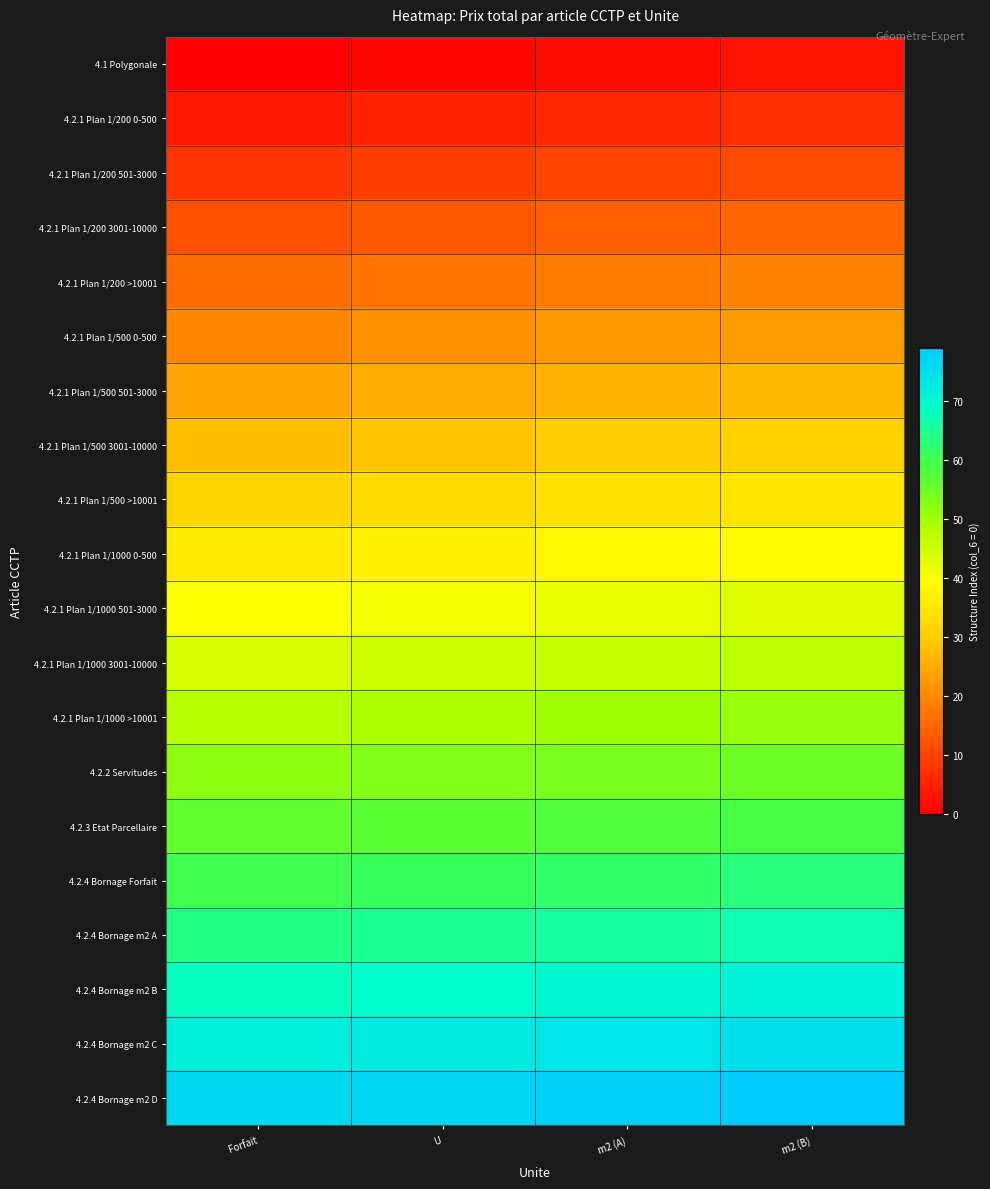

Reading left to right, extract all data points from this chart.

4.1 Polygonale: Forfait=0	U=1	m2 (A)=2	m2 (B)=3
4.2.1 Plan 1/200 0-500: Forfait=4	U=5	m2 (A)=6	m2 (B)=7
4.2.1 Plan 1/200 501-3000: Forfait=8	U=9	m2 (A)=10	m2 (B)=11
4.2.1 Plan 1/200 3001-10000: Forfait=12	U=13	m2 (A)=14	m2 (B)=15
4.2.1 Plan 1/200 >10001: Forfait=16	U=17	m2 (A)=18	m2 (B)=19
4.2.1 Plan 1/500 0-500: Forfait=20	U=21	m2 (A)=22	m2 (B)=23
4.2.1 Plan 1/500 501-3000: Forfait=24	U=25	m2 (A)=26	m2 (B)=27
4.2.1 Plan 1/500 3001-10000: Forfait=28	U=29	m2 (A)=30	m2 (B)=31
4.2.1 Plan 1/500 >10001: Forfait=32	U=33	m2 (A)=34	m2 (B)=35
4.2.1 Plan 1/1000 0-500: Forfait=36	U=37	m2 (A)=38	m2 (B)=39
4.2.1 Plan 1/1000 501-3000: Forfait=40	U=41	m2 (A)=42	m2 (B)=43
4.2.1 Plan 1/1000 3001-10000: Forfait=44	U=45	m2 (A)=46	m2 (B)=47
4.2.1 Plan 1/1000 >10001: Forfait=48	U=49	m2 (A)=50	m2 (B)=51
4.2.2 Servitudes: Forfait=52	U=53	m2 (A)=54	m2 (B)=55
4.2.3 Etat Parcellaire: Forfait=56	U=57	m2 (A)=58	m2 (B)=59
4.2.4 Bornage Forfait: Forfait=60	U=61	m2 (A)=62	m2 (B)=63
4.2.4 Bornage m2 A: Forfait=64	U=65	m2 (A)=66	m2 (B)=67
4.2.4 Bornage m2 B: Forfait=68	U=69	m2 (A)=70	m2 (B)=71
4.2.4 Bornage m2 C: Forfait=72	U=73	m2 (A)=74	m2 (B)=75
4.2.4 Bornage m2 D: Forfait=76	U=77	m2 (A)=78	m2 (B)=79